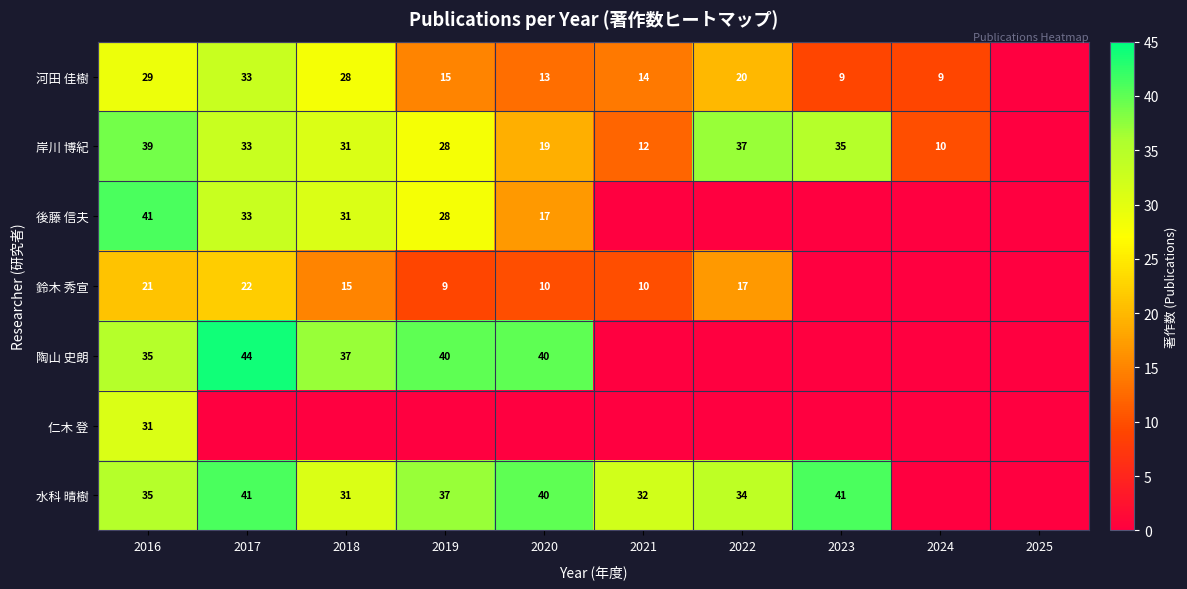

What is the sum of the 河田 佳樹 values at 2020 and 2023?

22